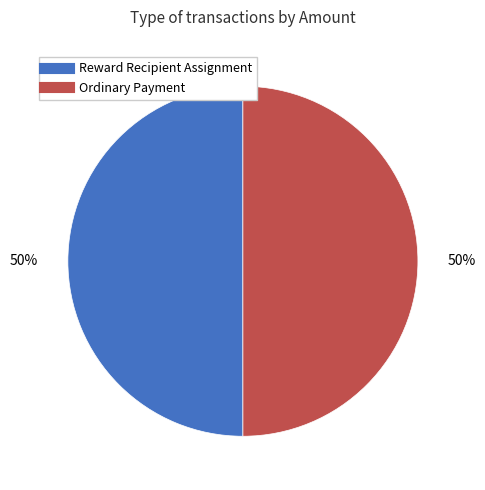

To the nearest percent, what is the average slice percentage?

50%